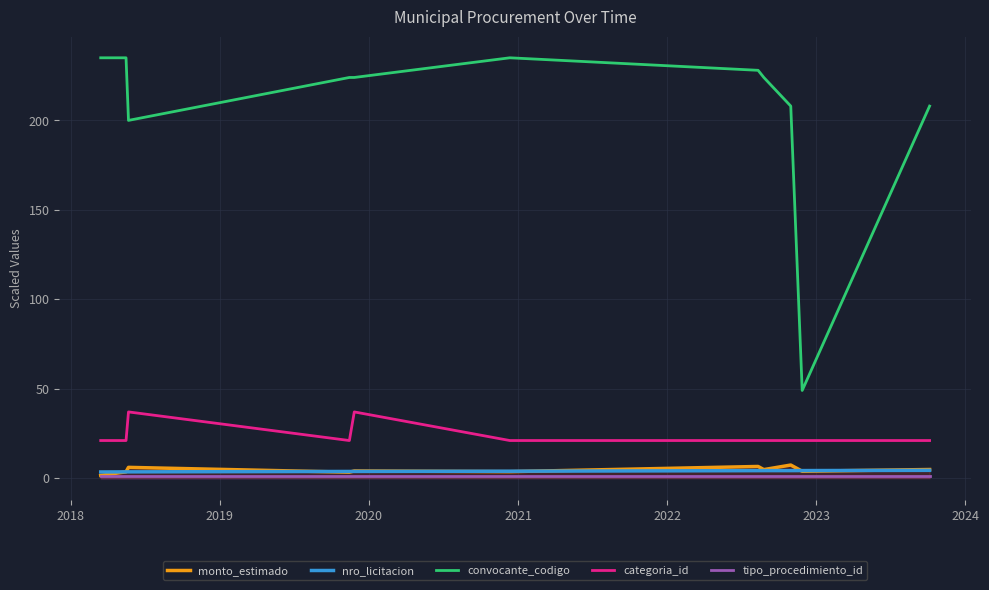

True or false: tipo_procedimiento_id and categoria_id intersect in this chart.

False